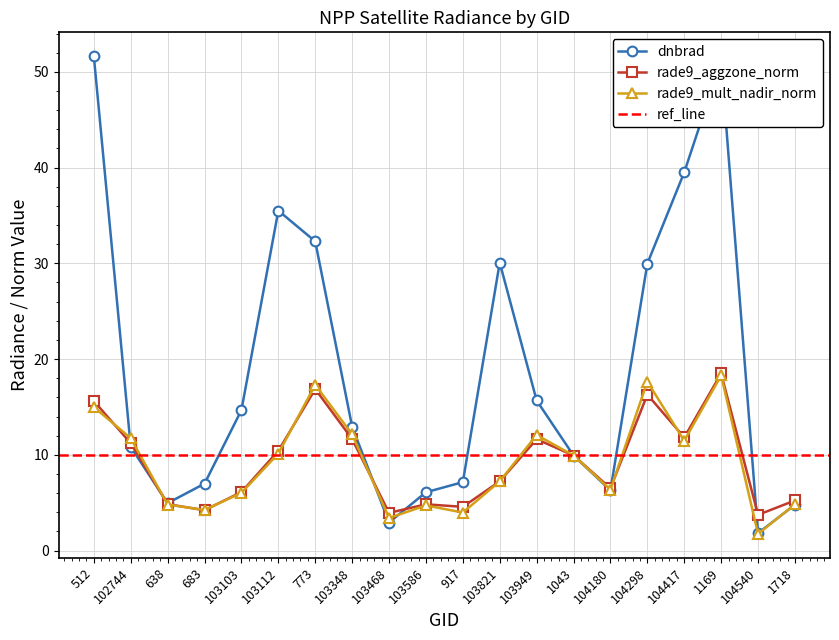

List the series in order of their peak value, highest first.

dnbrad, rade9_aggzone_norm, rade9_mult_nadir_norm